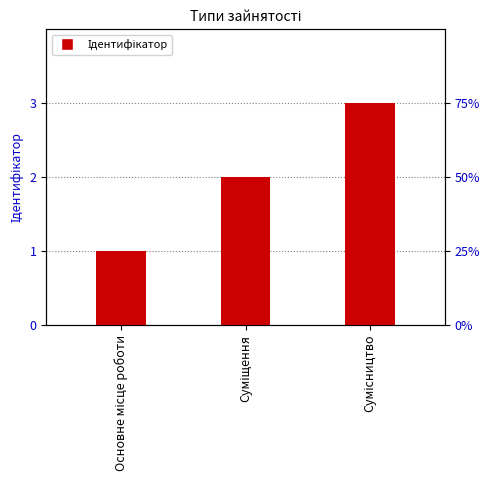

Reading left to right, transcribe all the data shown in this chart.

1	2	3